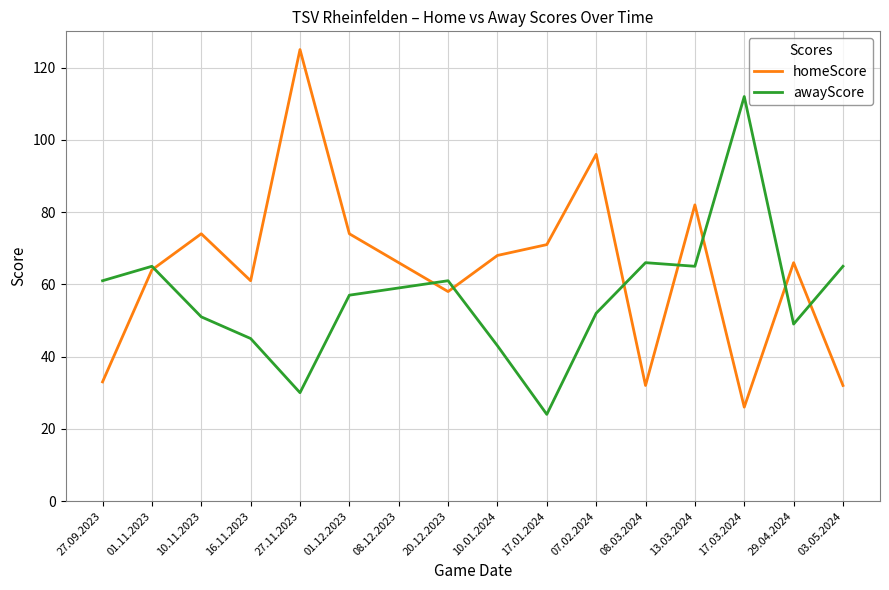

The awayScore series shows 25 at 29.04.2024. True or false?

False